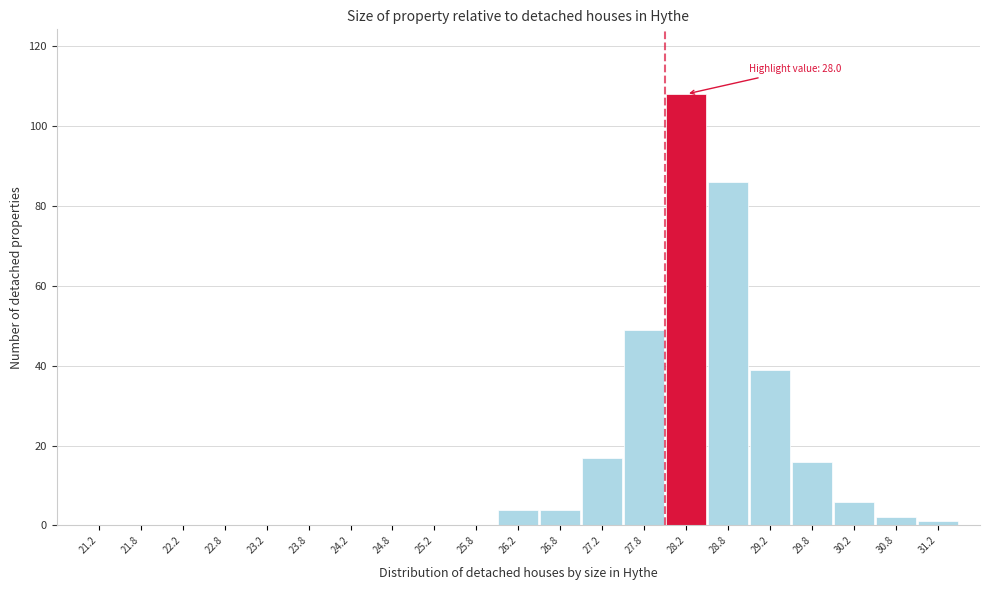

Over which range of the x-axis is the bar tallest?

28.0 to 28.5